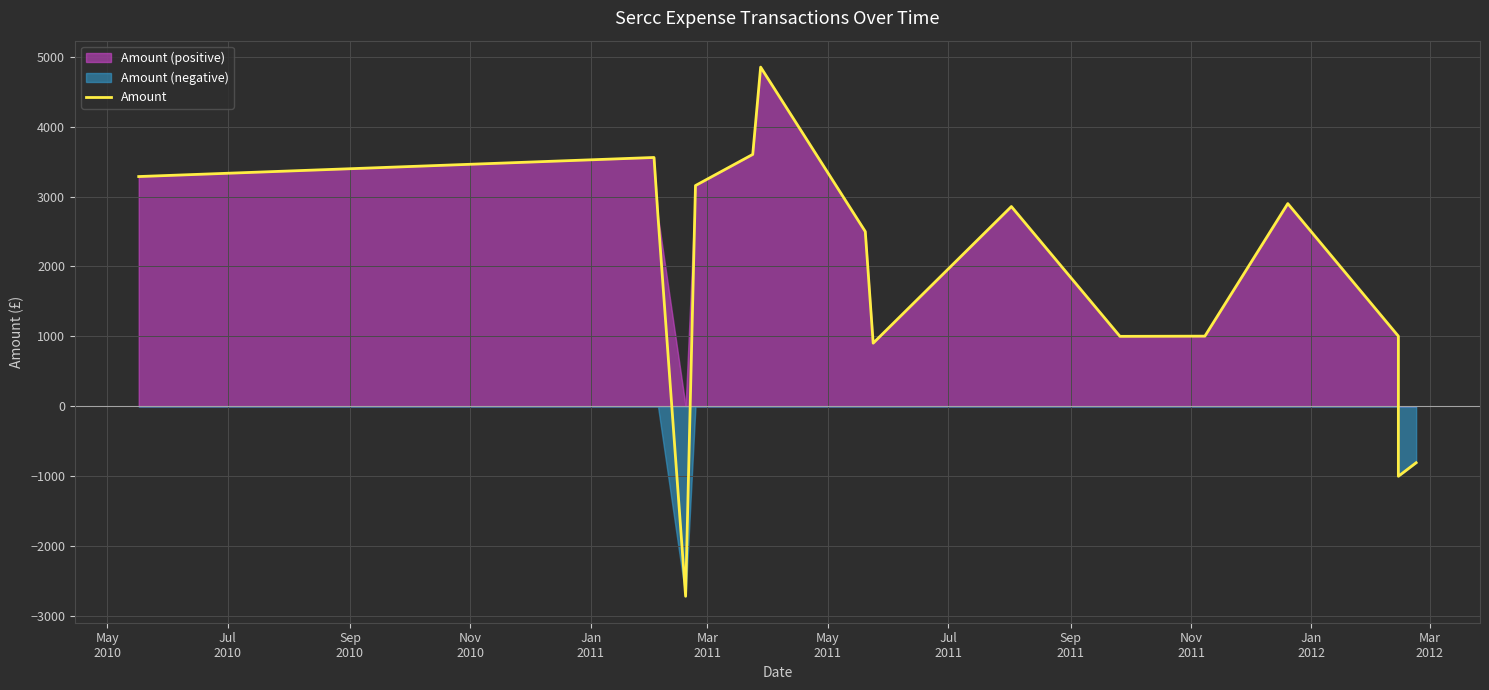

What value does the data have at May
2010?

3287.0